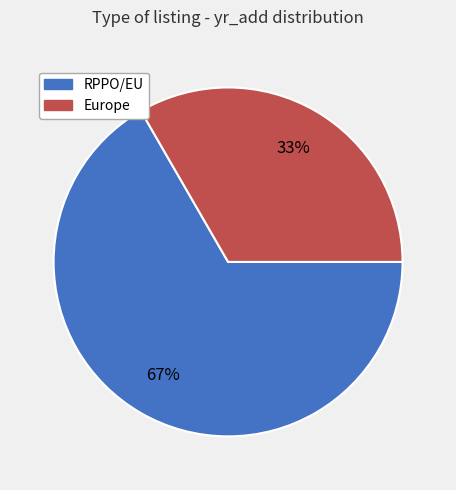

To the nearest percent, what is the average slice percentage?

50%